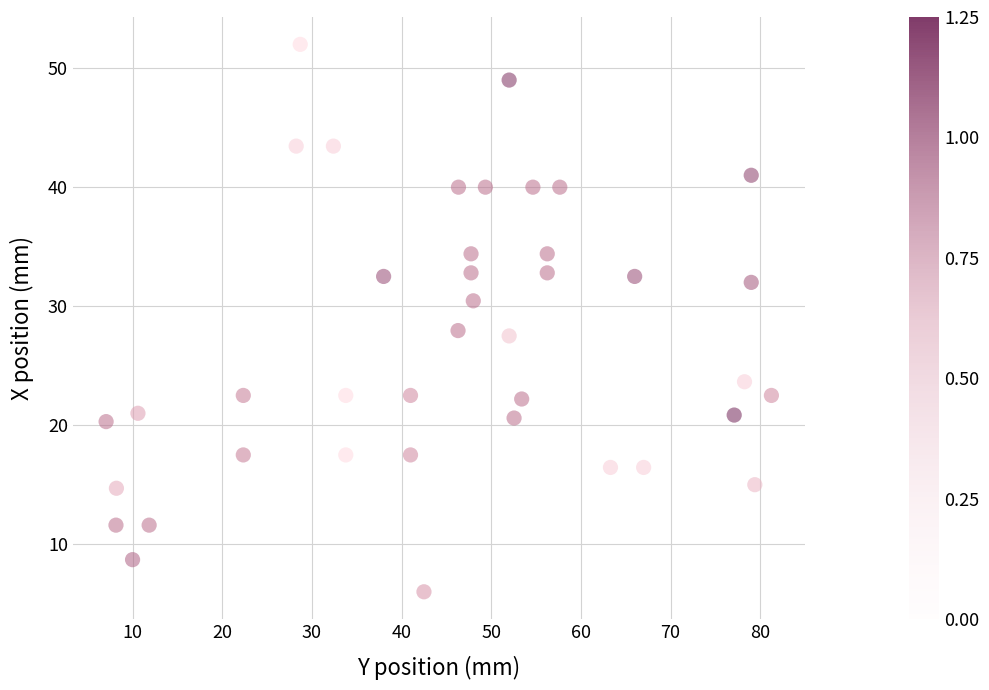

What is the range of X values (max minus min)?

74.2